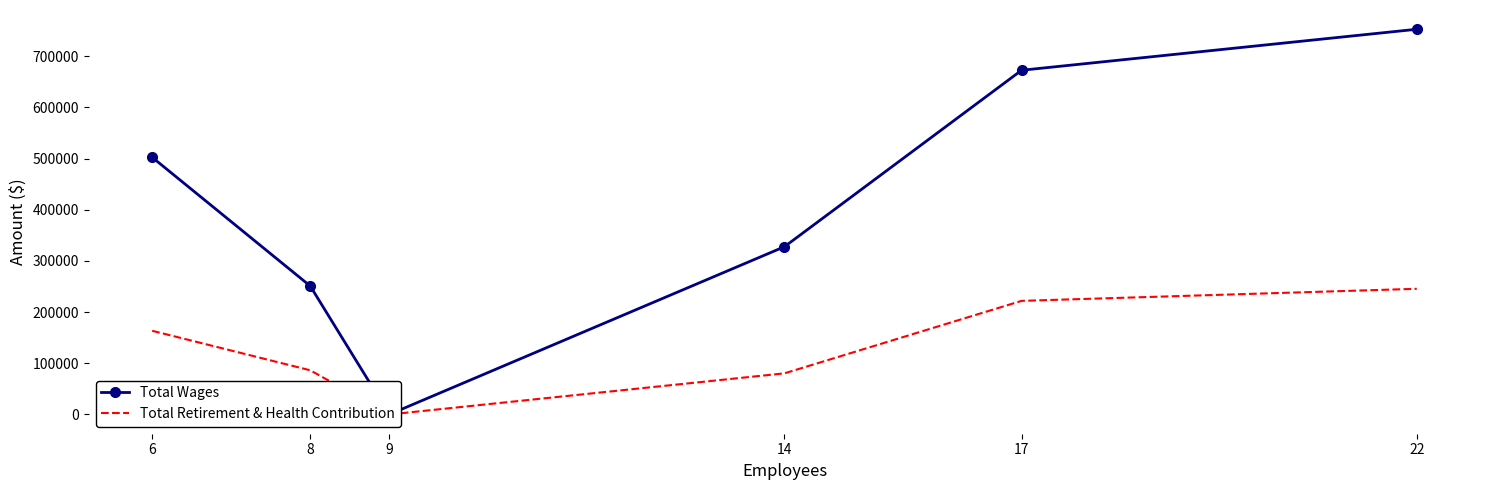

True or false: Total Wages and Total Retirement & Health Contribution intersect in this chart.

False